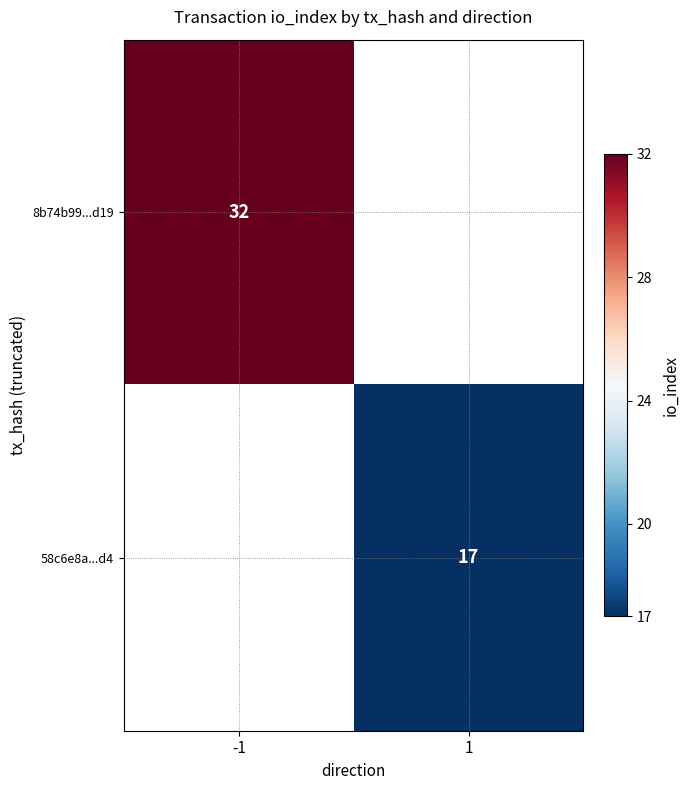

Is it true that 58c6e8a...d4 equals 9 at 1?

False